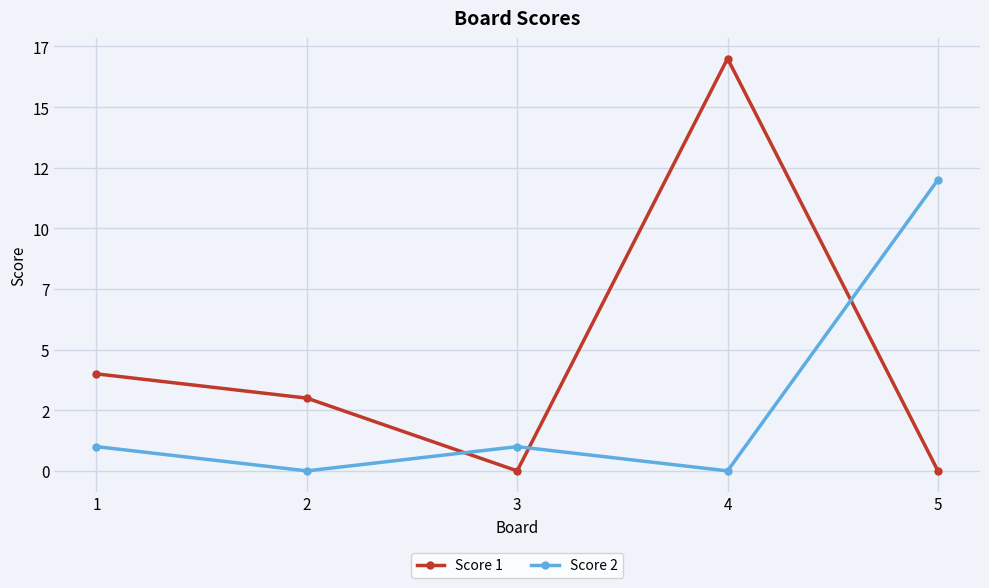

Is this an area chart (filled region under the line)?

No